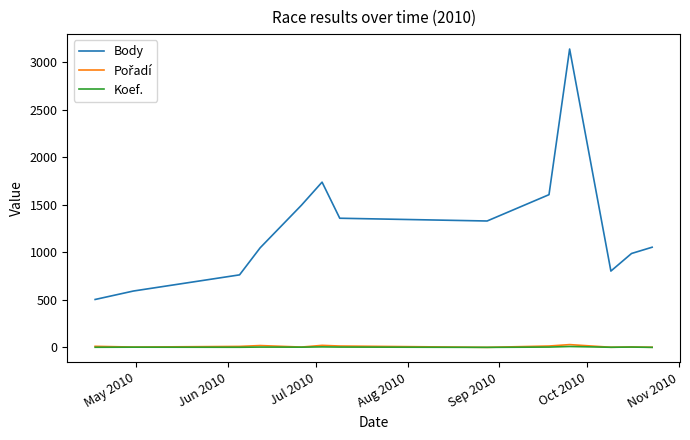

True or false: Koef. and Body cross at least once.

False